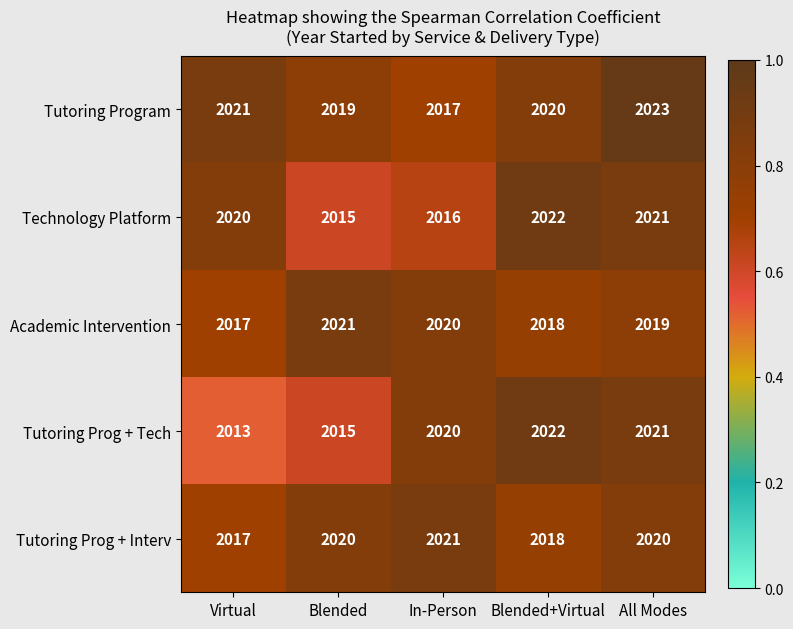

The value of Academic Intervention at All Modes is 622. True or false?

False